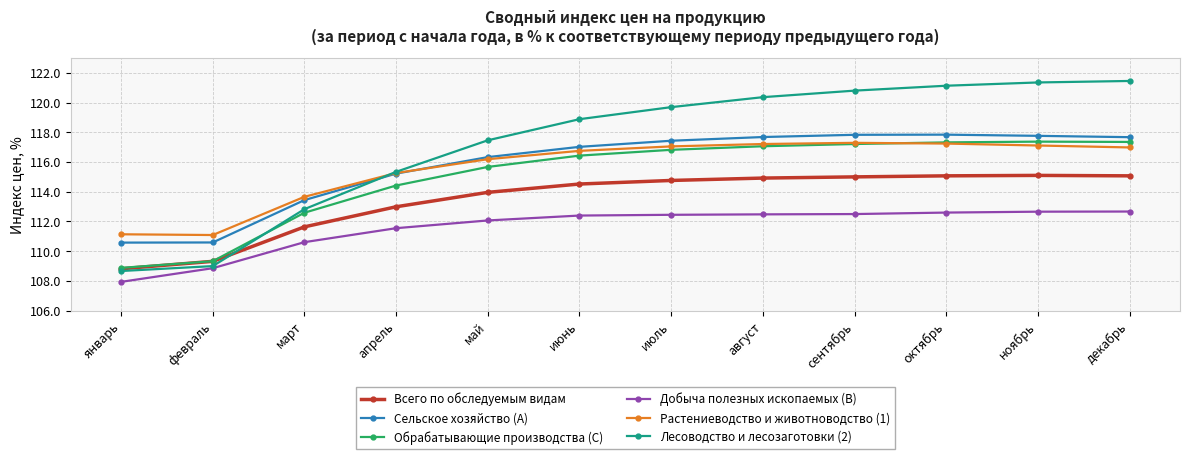

True or false: Добыча полезных ископаемых (B) and Обрабатывающие производства (C) cross at least once.

False